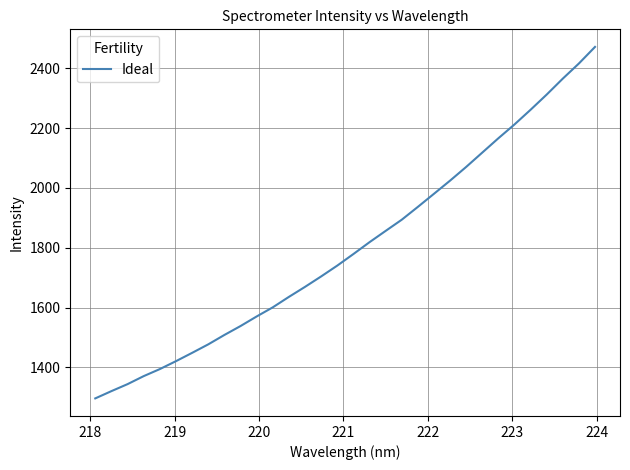

What is the average value?

1803.9